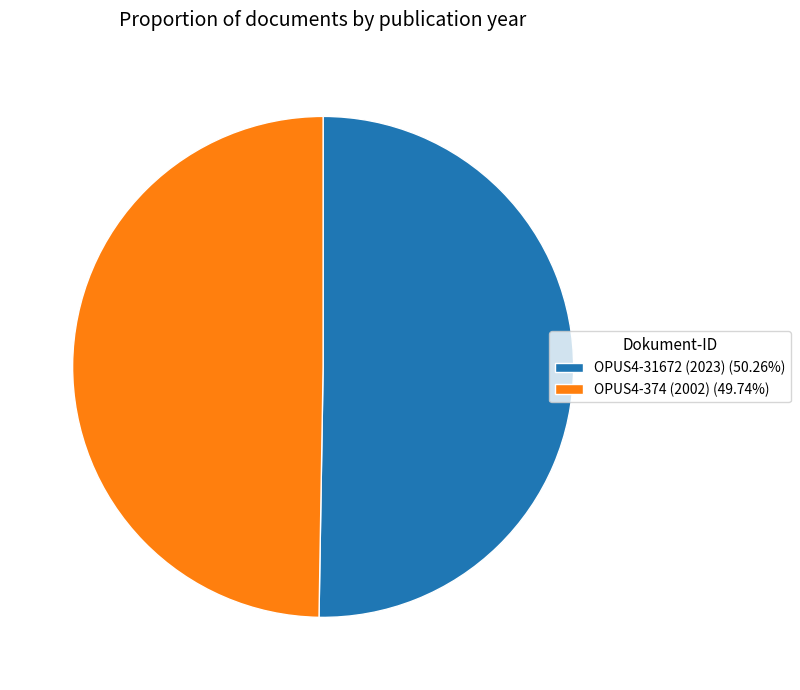

Is the sum of OPUS4-374 (2002) (49.74%) and OPUS4-31672 (2023) (50.26%) greater than half?

Yes